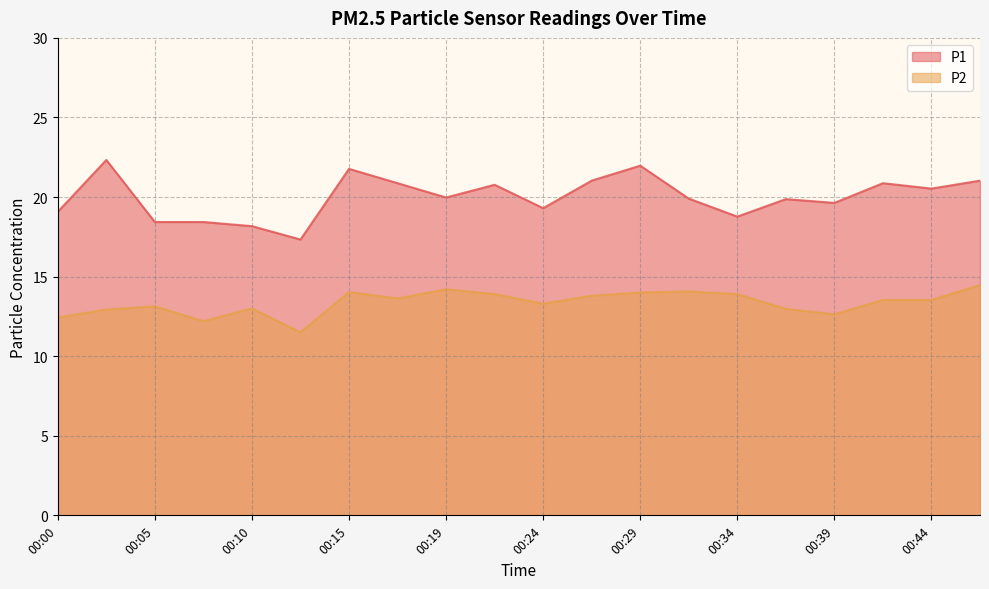

Where is the first local minimum for P2?

00:07